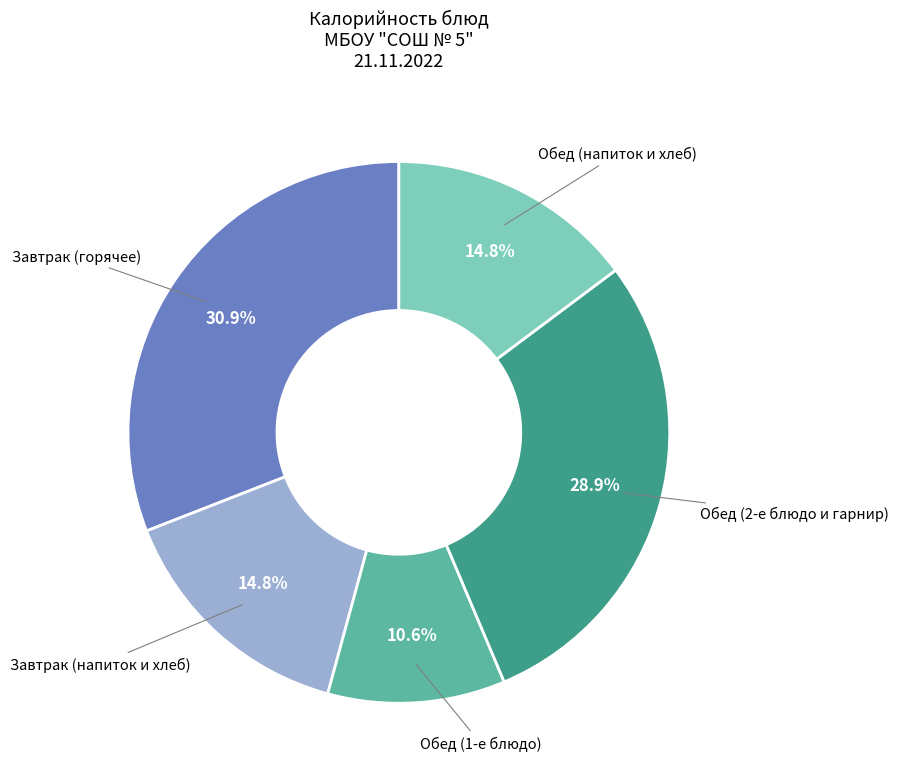

Is there any slice that represents more than half of the pie?

No